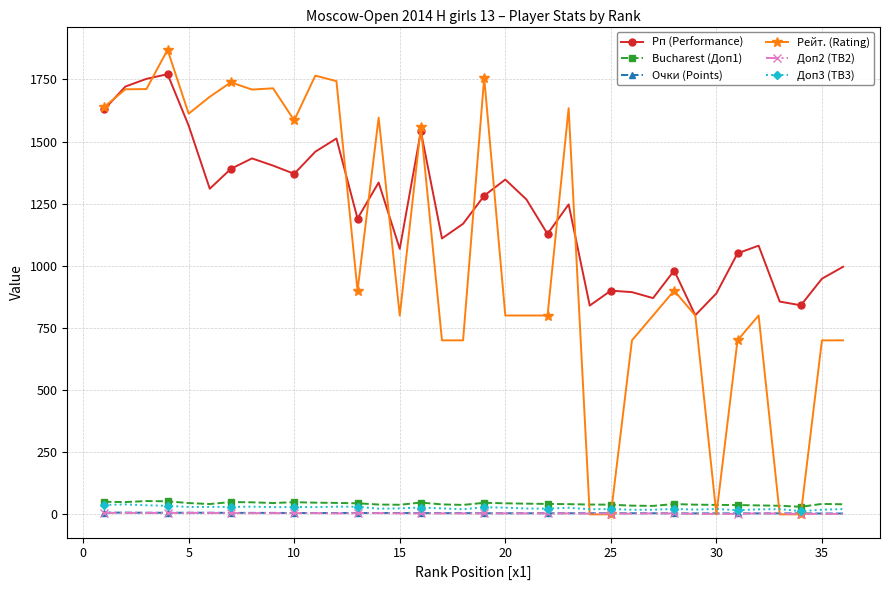

Which series has the largest total across all categories?

Рп (Performance)